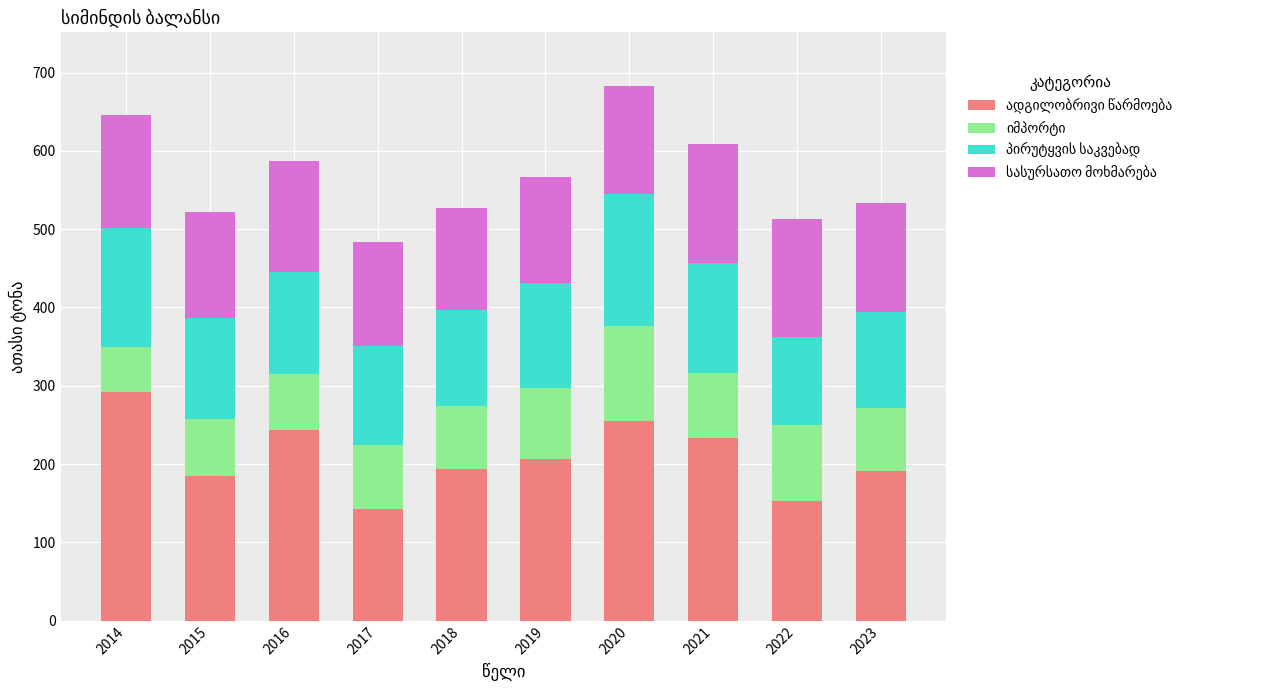

What is the total value across all series at 2023?

534